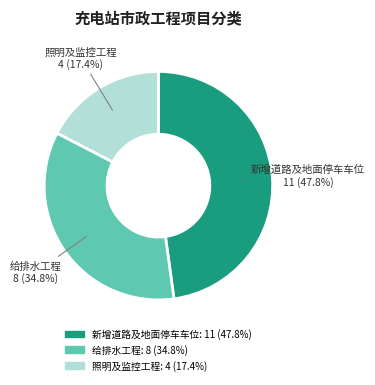

What percentage is the 照明及监控工程 slice, to the nearest percent?

17%